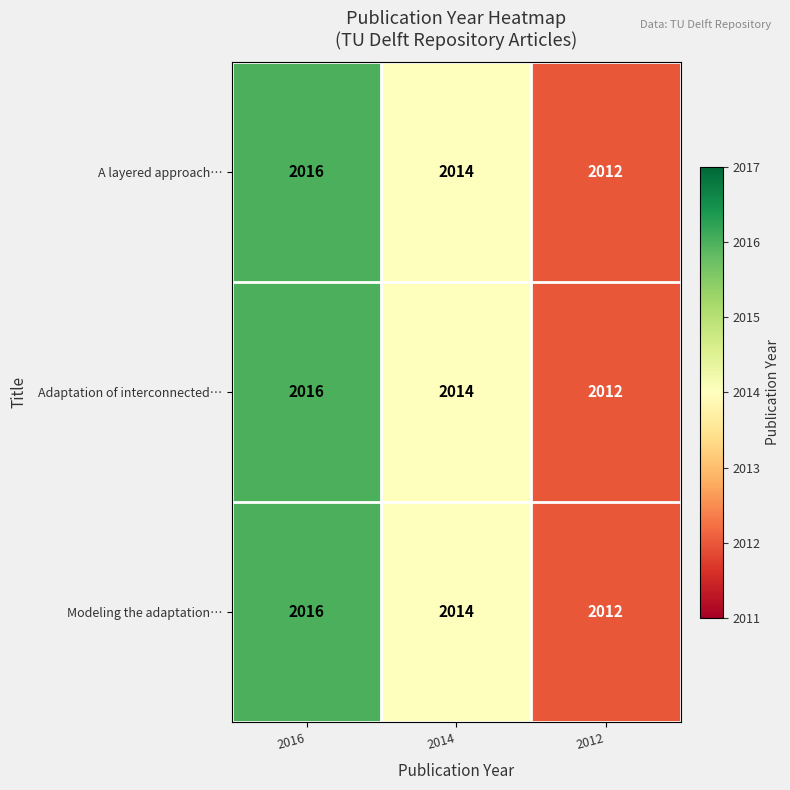

Where is Modeling the adaptation… nearest to the value 2014?

2014